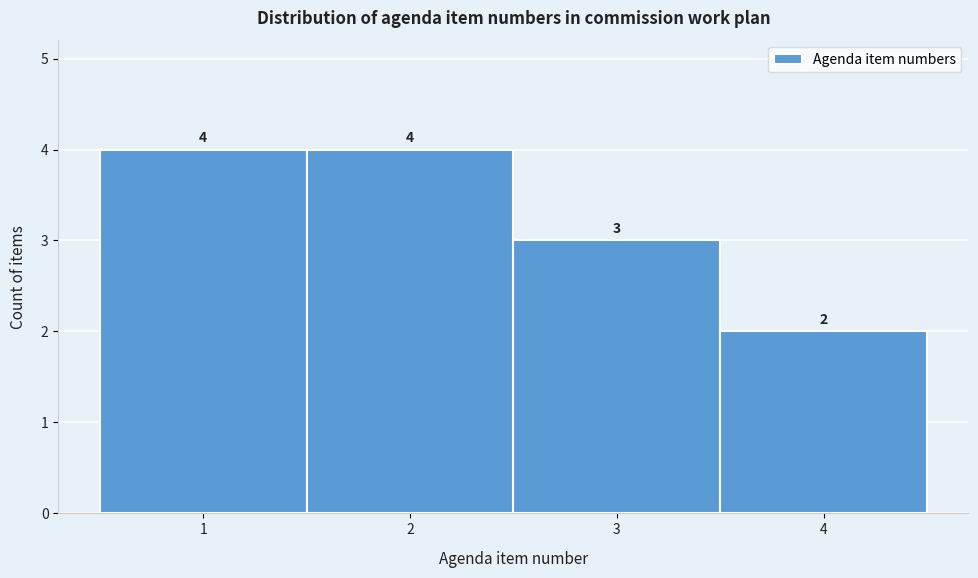

Reading left to right, list every bar in this chart as the range it spans on the x-axis followed by its height.

0.5 to 1.5: 4
1.5 to 2.5: 4
2.5 to 3.5: 3
3.5 to 4.5: 2